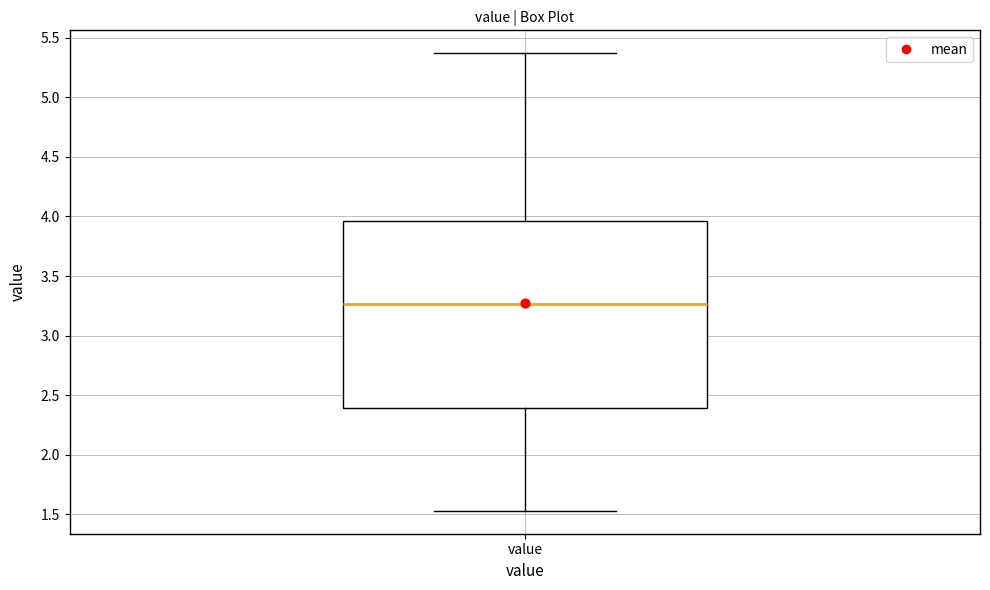

Read this box plot against the y-axis: the position of the median line, the range covered by the box, and the ends of both whiskers. The values are not printed on the chart, so give them approximately, as read against the axis.

median 3.25, box 2.40 to 3.95, whiskers 1.55 to 5.35